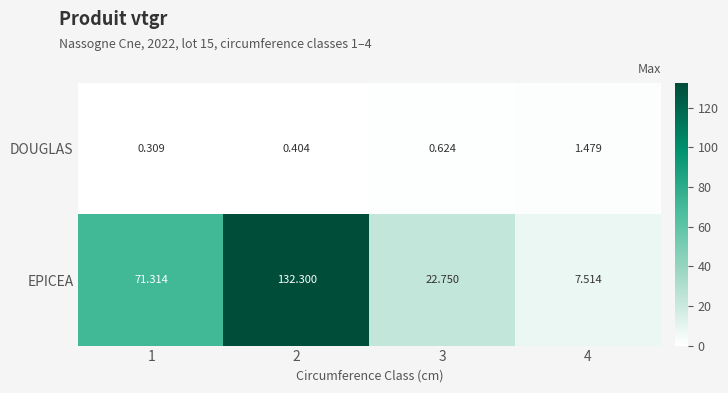

Rank the series by their maximum value, from highest to lowest.

EPICEA, DOUGLAS